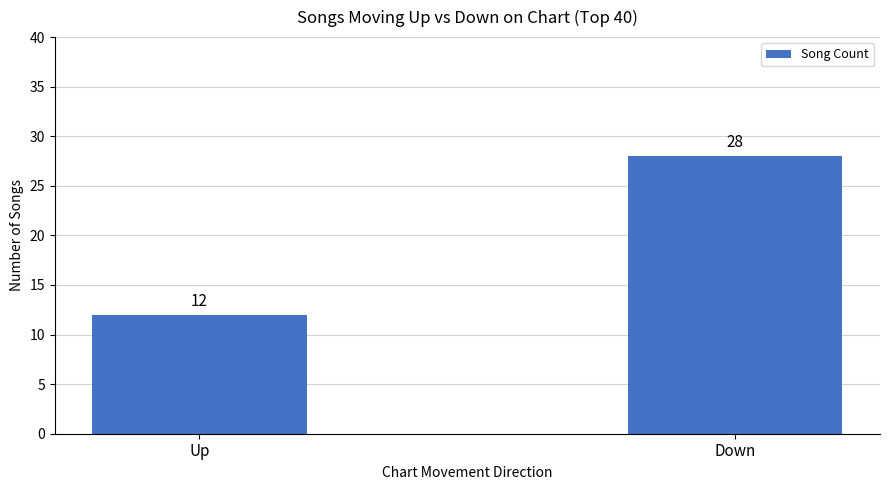

What is the difference between the values at Down and Up?

16